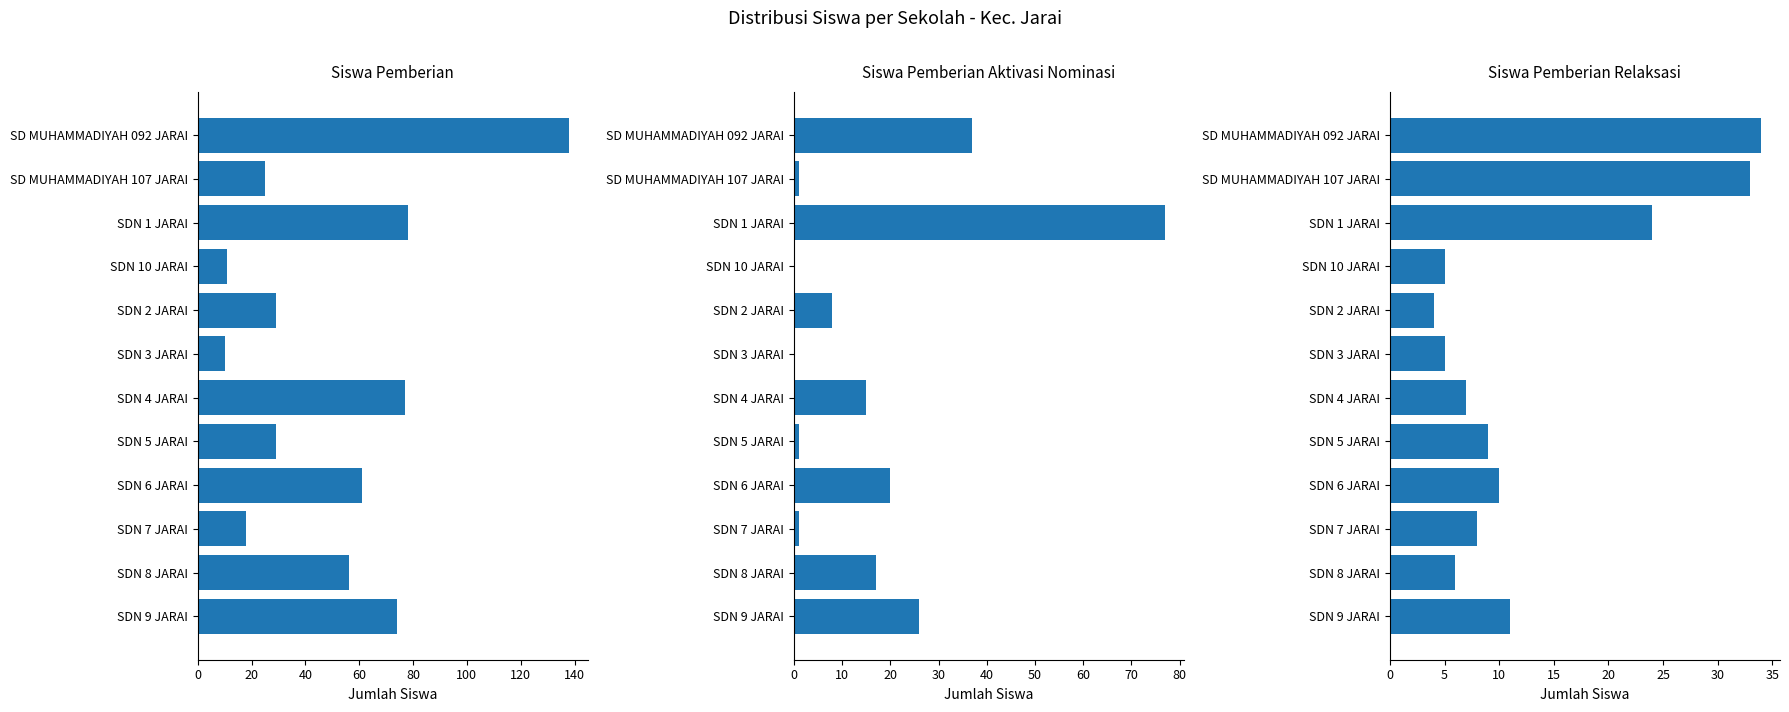

What is the value of the Siswa Pemberian bar at the 4th from the left?

11